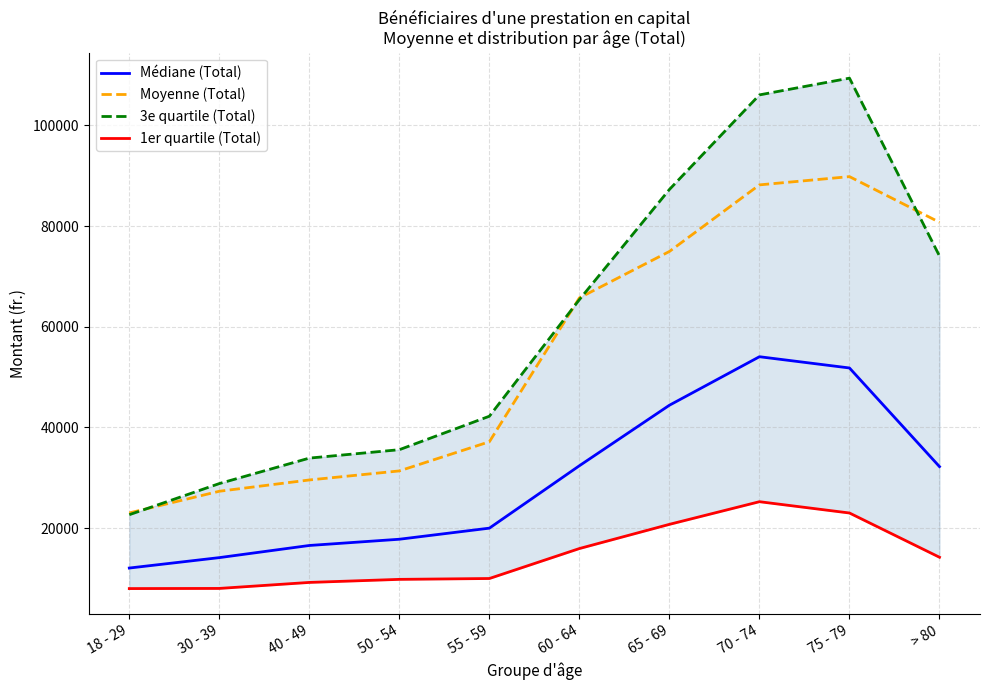

What are all the series names shown in the legend?

Médiane (Total), Moyenne (Total), 3e quartile (Total), 1er quartile (Total)